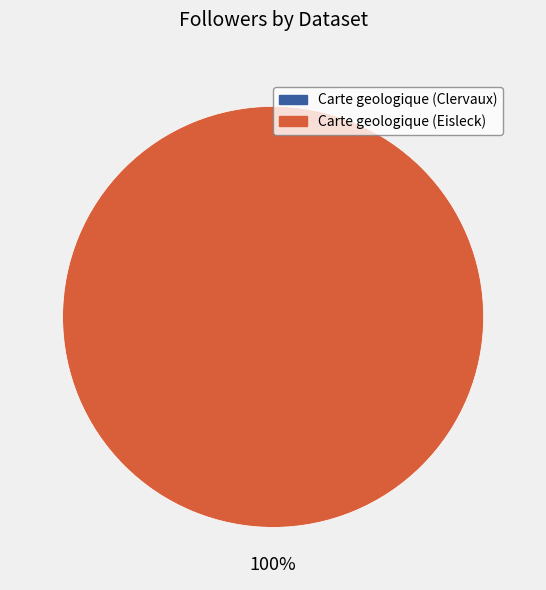

To the nearest percent, what is the average slice percentage?

50%